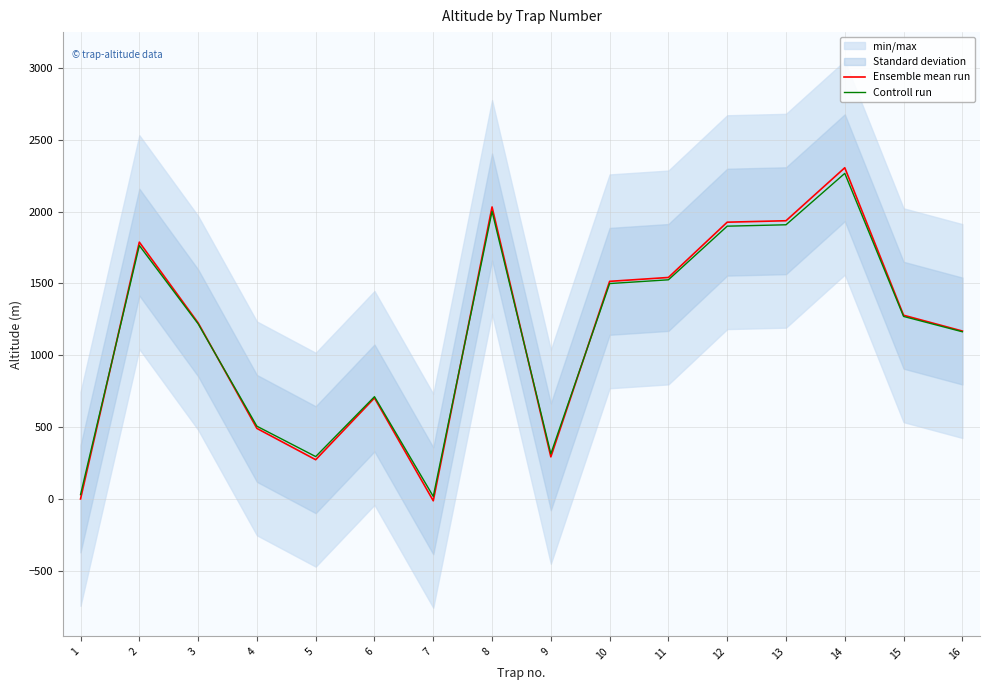

At which category is the sum across all series the highest?

14